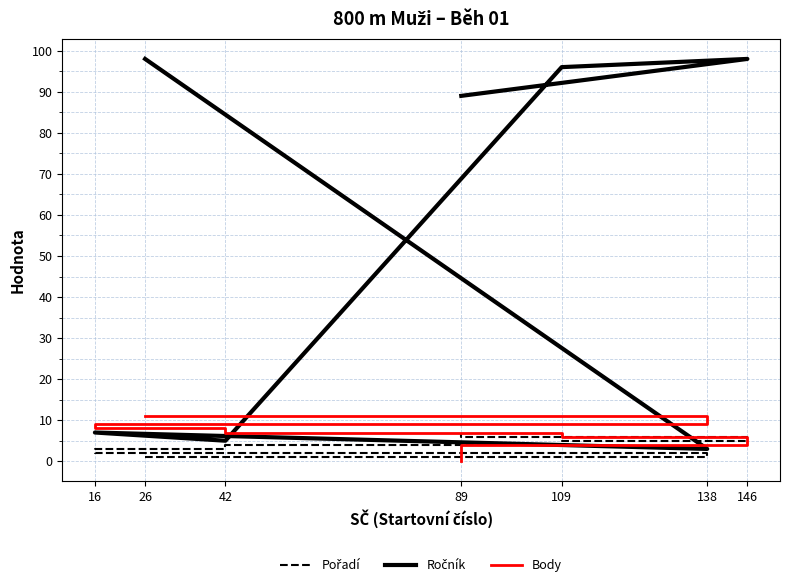

True or false: Pořadí has more than 2 interior local peaks.

False